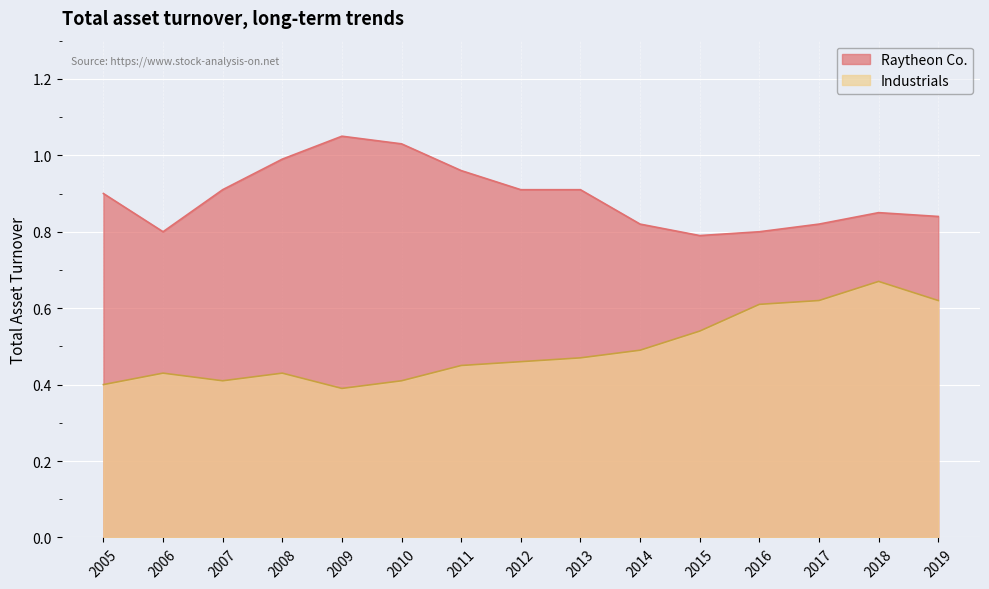

What is the difference between the maximum and second lowest values in the Industrials series?

0.3